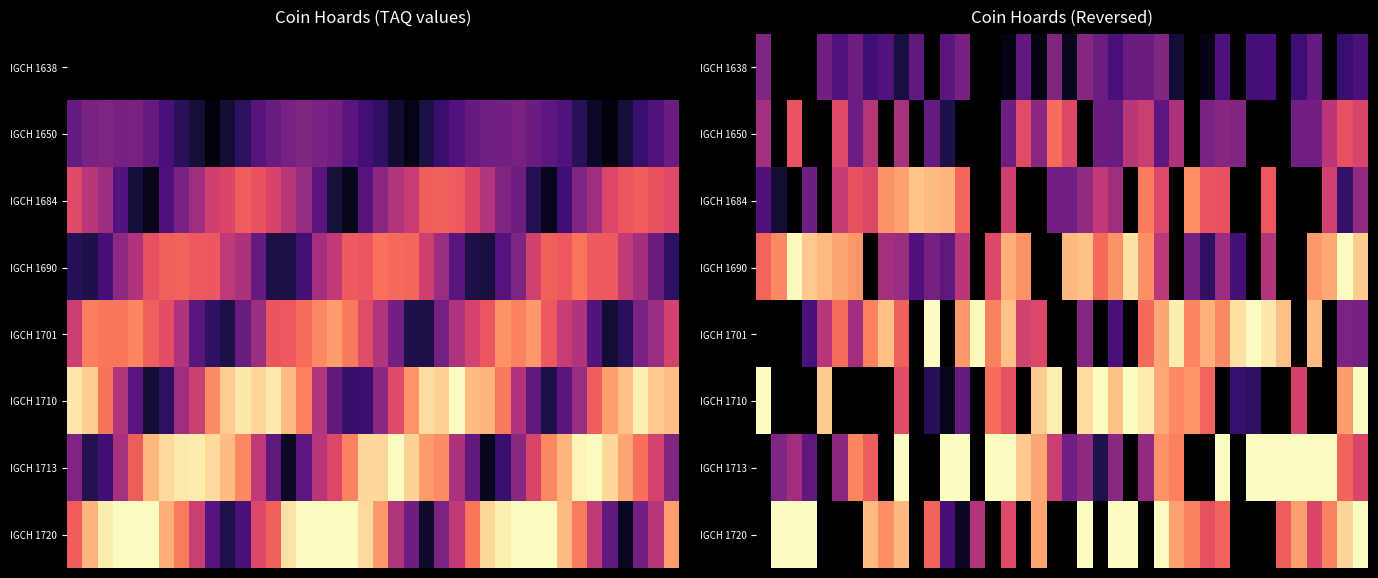

What is the spread (max minus min) of values at 25?

1.0